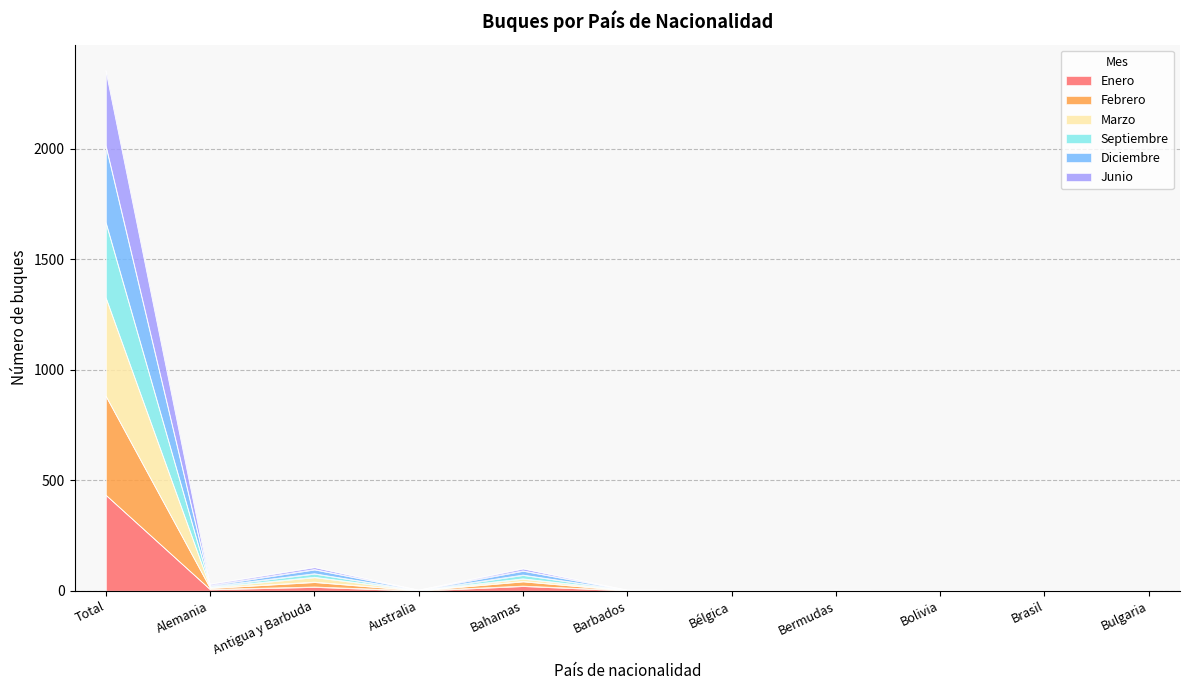

What is the maximum value for Enero?

433